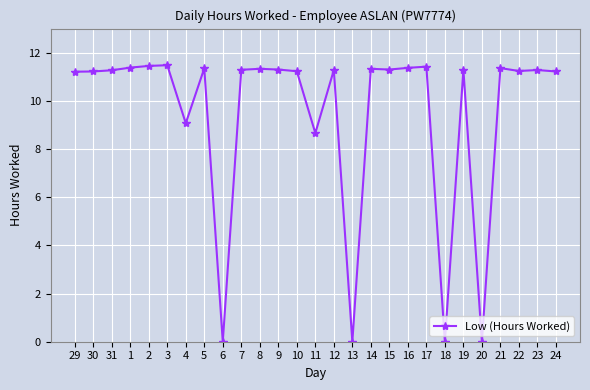

Is it true that the value at 12 is 11.3?

True